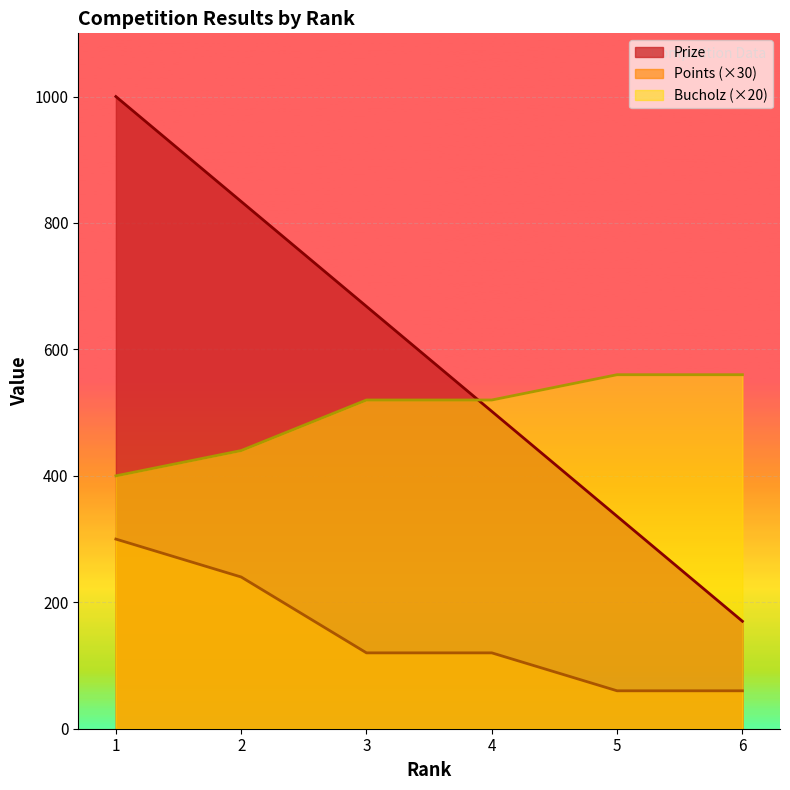

Which series has the widest spread of values?

Prize